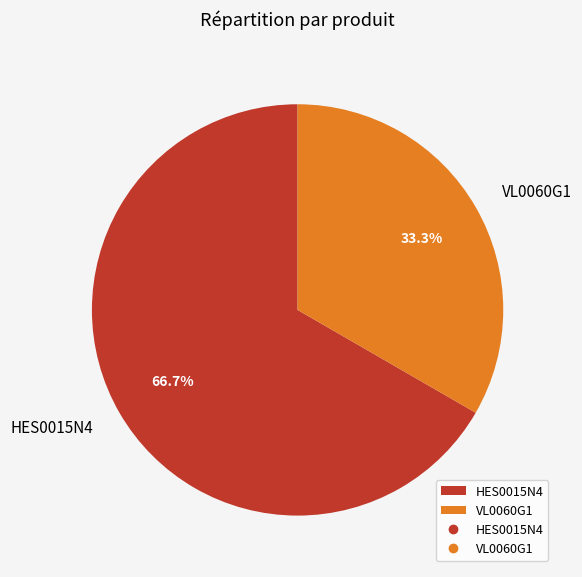

To the nearest percent, what portion does HES0015N4 represent?

67%